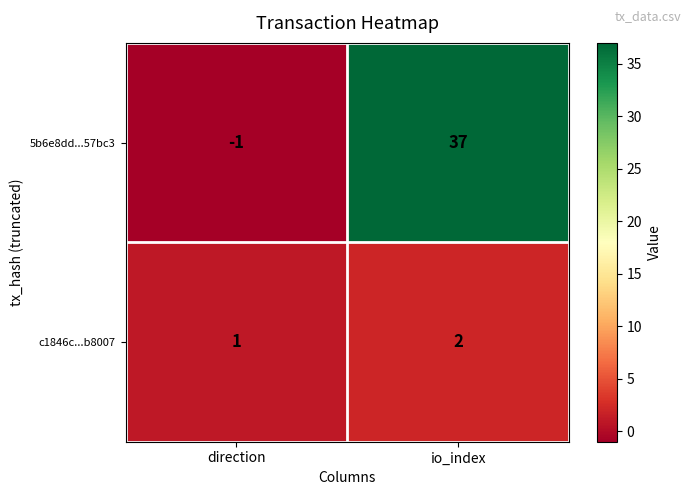

Rank the series at io_index from lowest to highest value.

c1846c...b8007, 5b6e8dd...57bc3